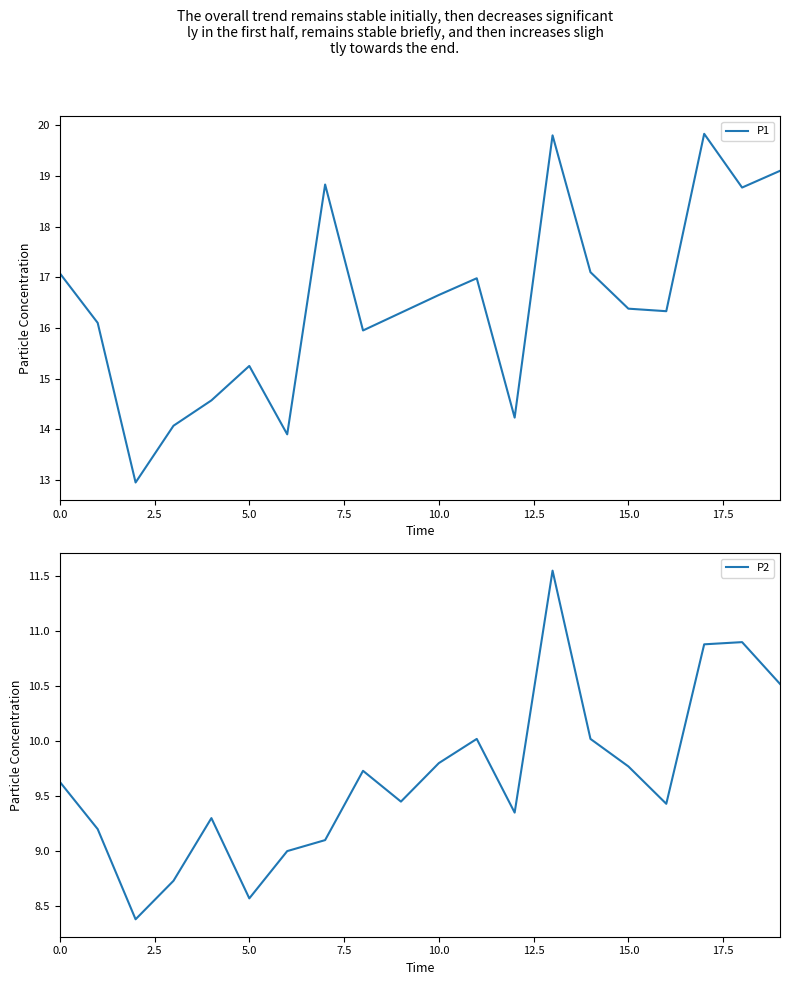

What is the value of the P2 point at the 4th from the left?

8.7